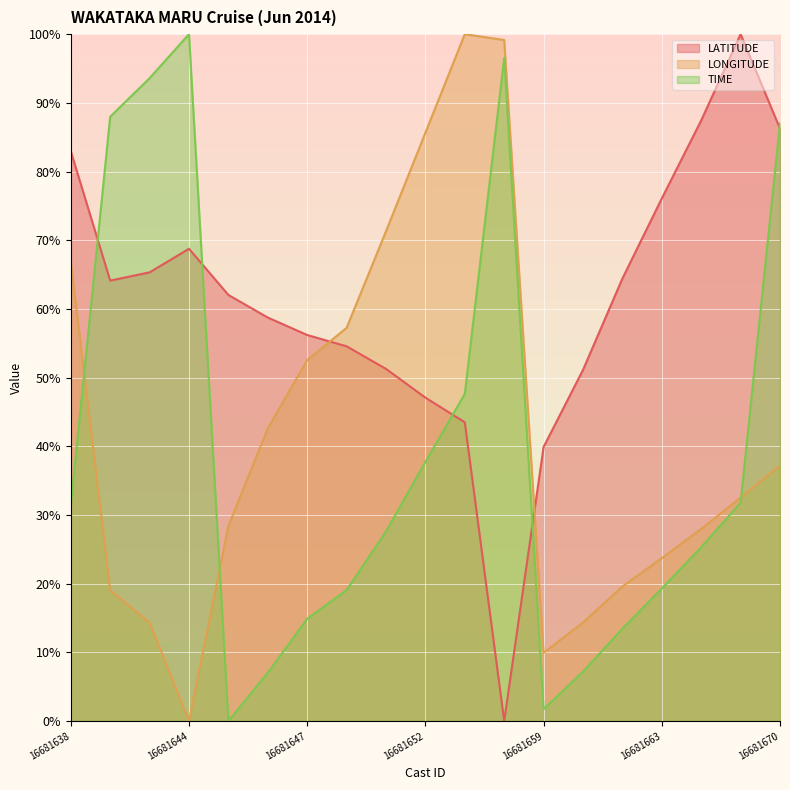

What are all the series names shown in the legend?

LATITUDE, LONGITUDE, TIME